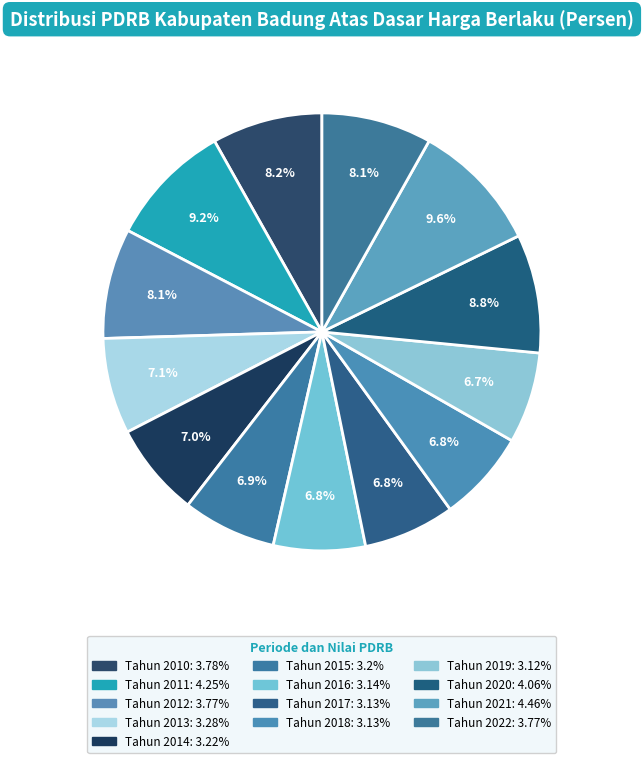

How many slices are in this pie chart?

13